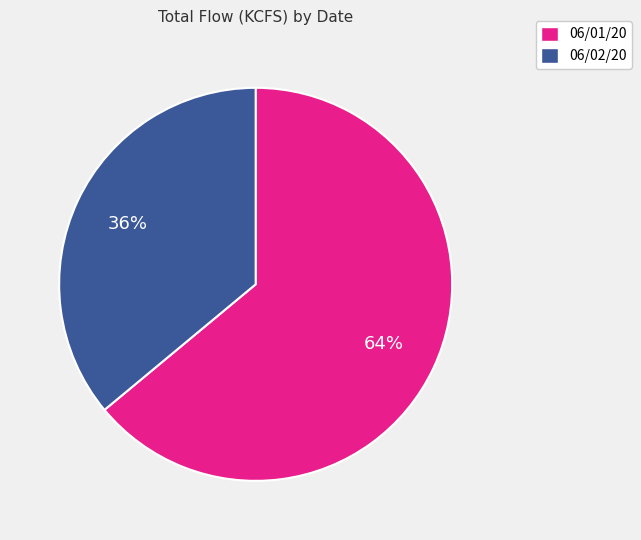

What percentage is the 06/01/20 slice, to the nearest percent?

64%